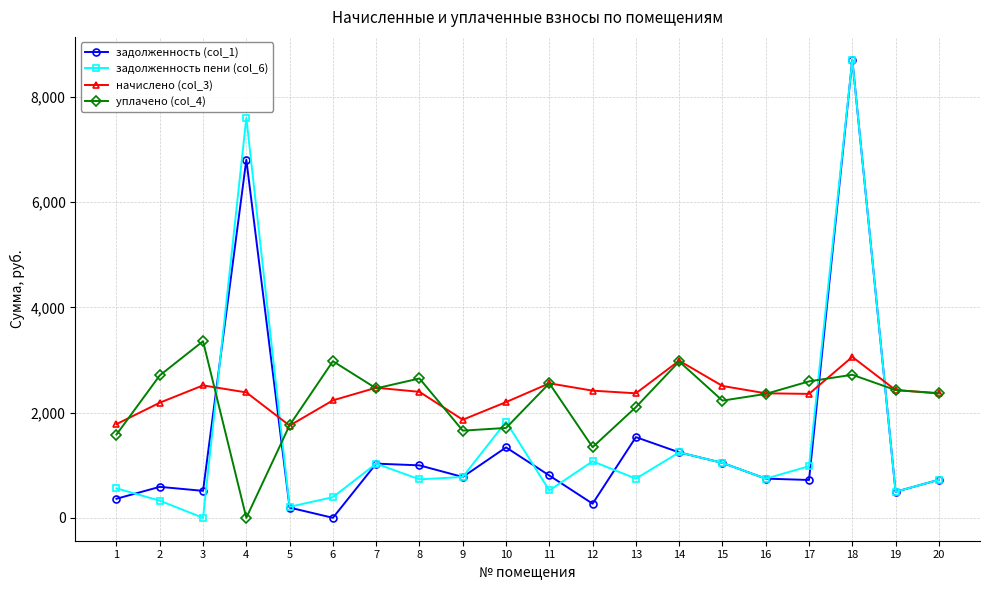

What value does the задолженность (col_1) series have at 20?

722.5